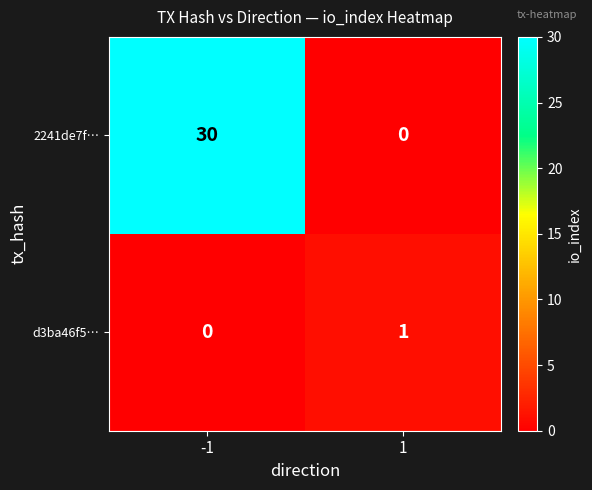

How many data points does each series have?

2